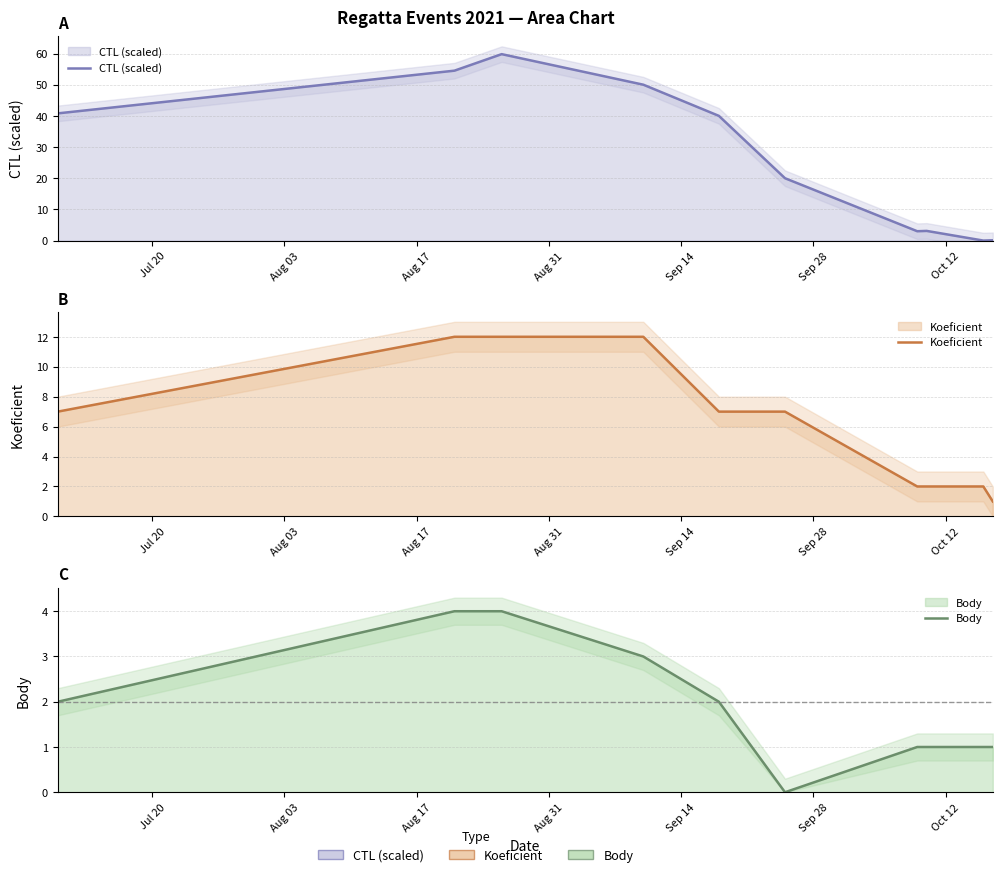

What is the difference between the second highest and second lowest values in the Koeficient series?

10.0